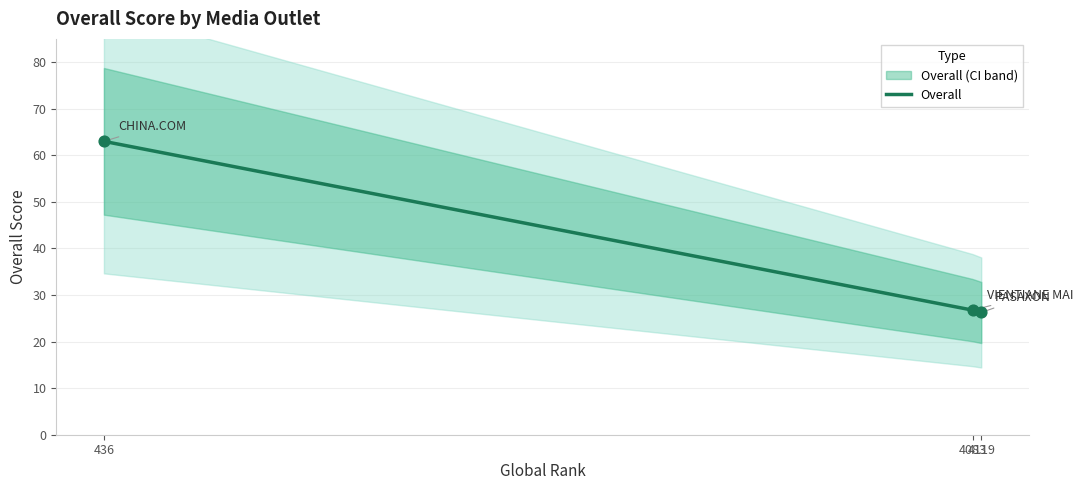

What is the ratio of the value at 4119 to the value at 436?

0.4